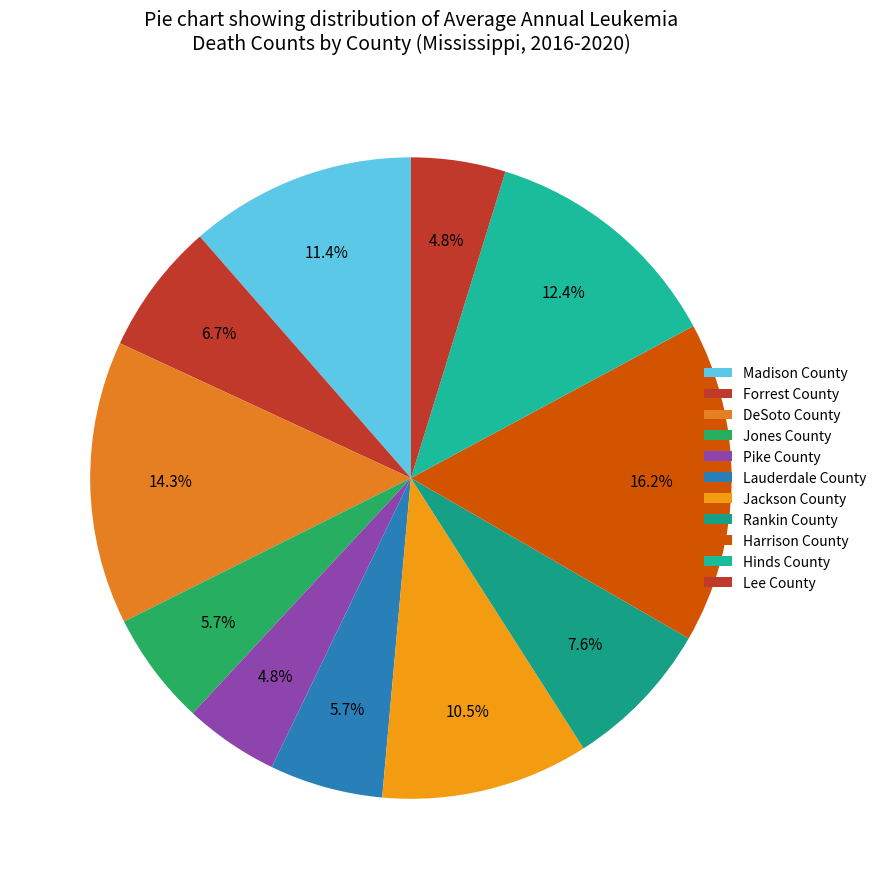

Is it true that Forrest County is 7% of the pie?

True